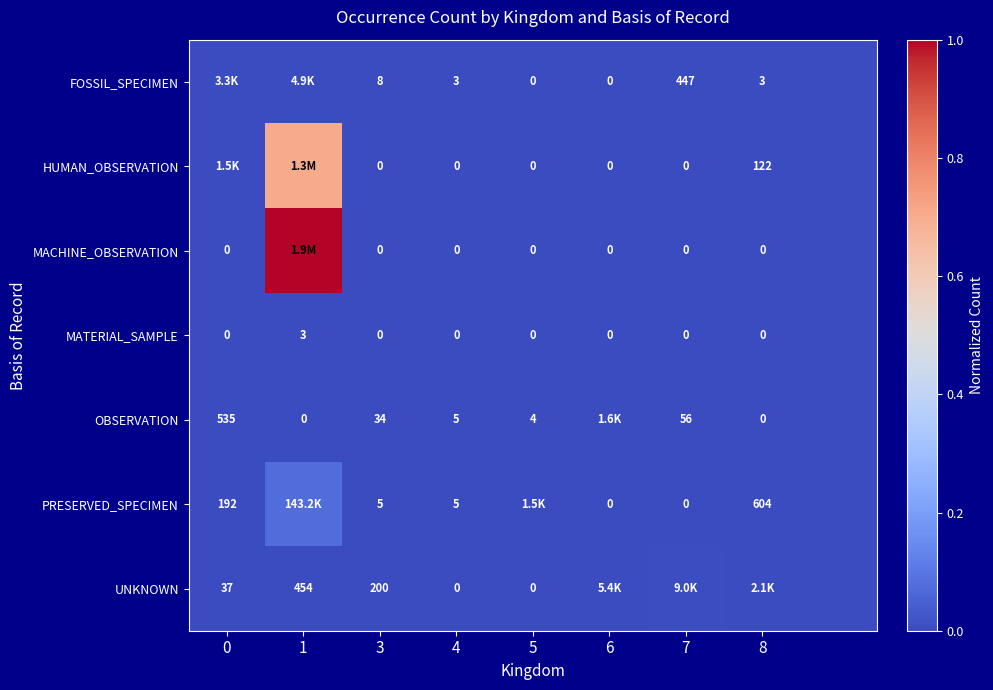

Which category has the highest value in the MACHINE_OBSERVATION series?

1